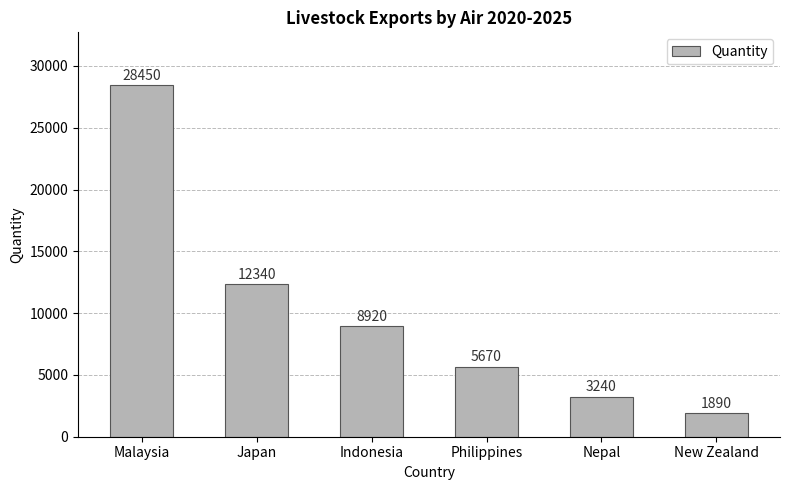

Which label corresponds to the largest value in the chart?

Malaysia